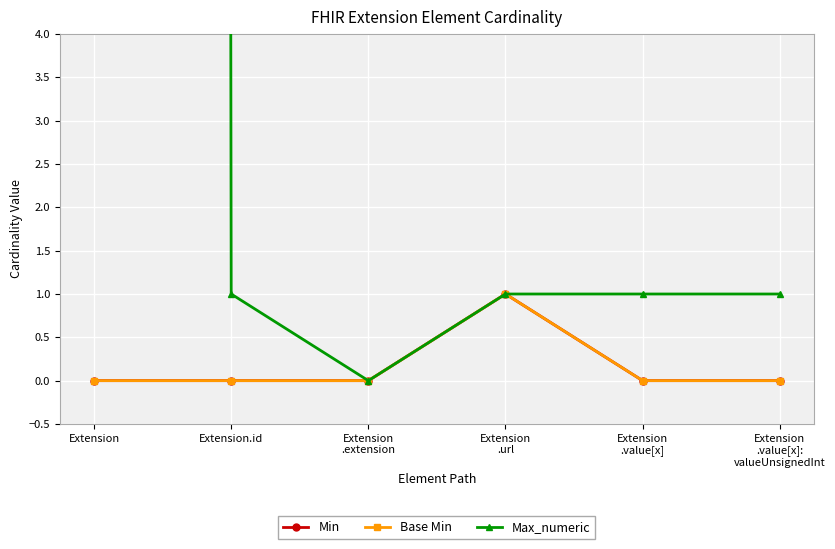

Reading left to right, list all the values displayed in this chart.

Min: Extension=0	Extension.id=0	Extension
.extension=0	Extension
.url=1	Extension
.value[x]=0	Extension
.value[x]:
valueUnsignedInt=0
Base Min: Extension=0	Extension.id=0	Extension
.extension=0	Extension
.url=1	Extension
.value[x]=0	Extension
.value[x]:
valueUnsignedInt=0
Max_numeric: Extension=999	Extension.id=1	Extension
.extension=0	Extension
.url=1	Extension
.value[x]=1	Extension
.value[x]:
valueUnsignedInt=1